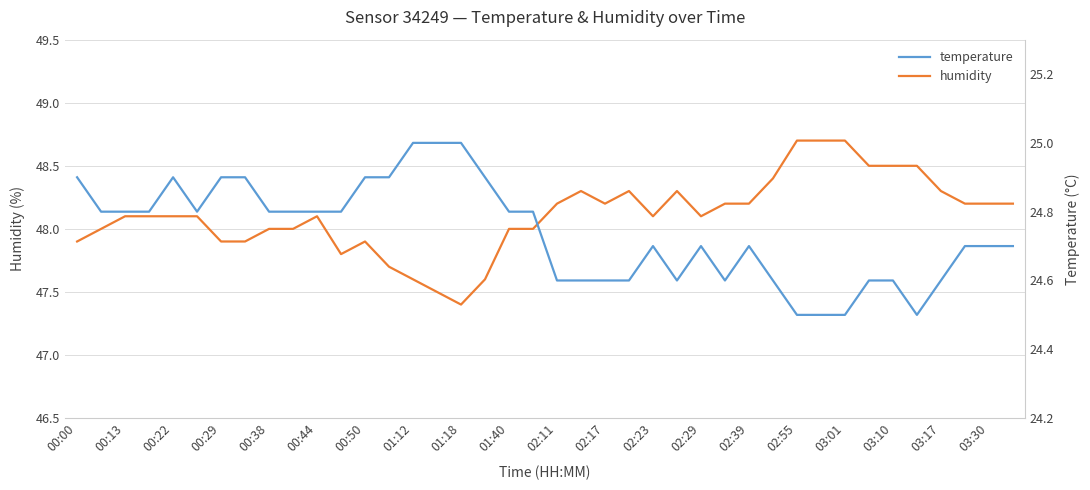

The value of humidity at 25 is 16.2. True or false?

False